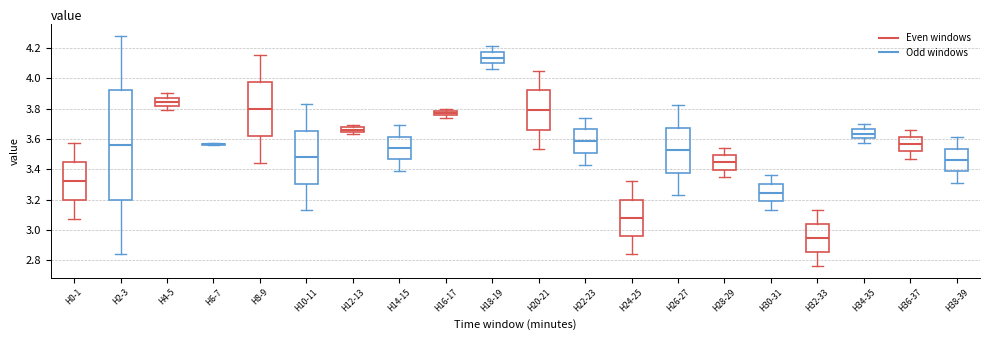

Which box is the tallest, from its lower edge to its upper edge?

H2-3